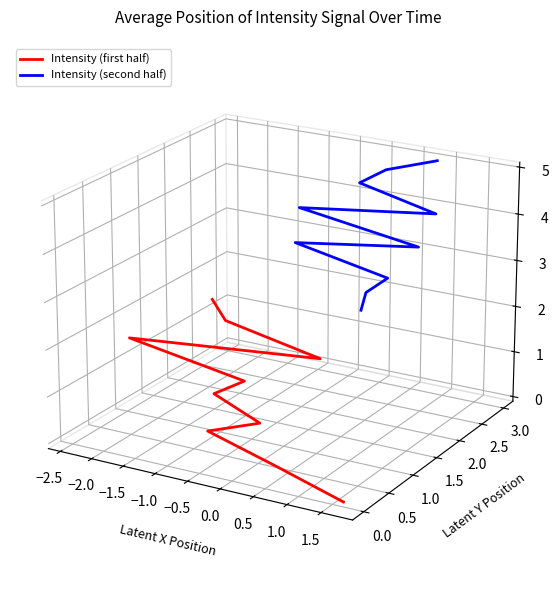

How many interior local peaks does the Intensity (second half) series have?

2